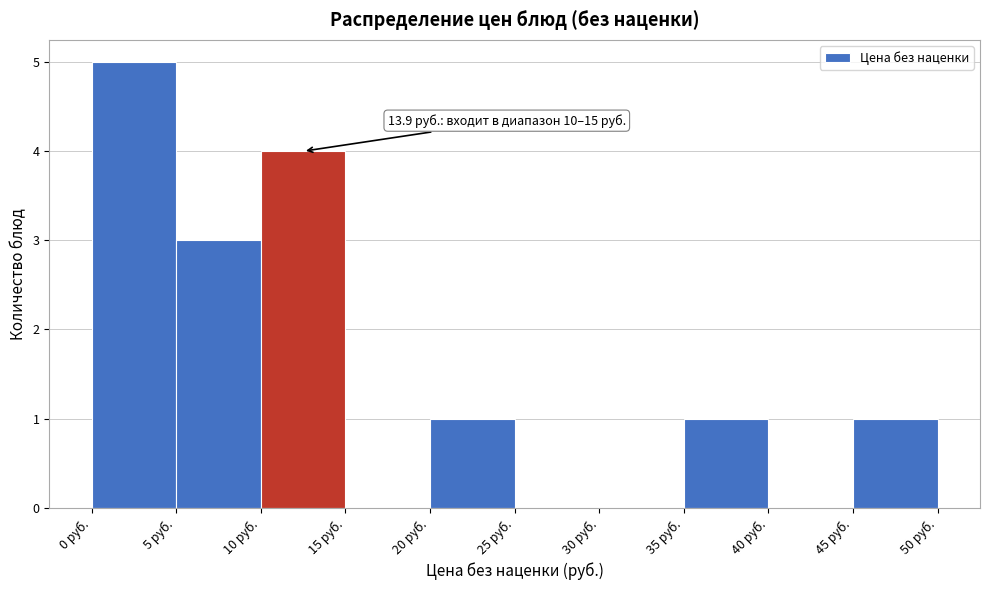

Over which range of the x-axis is the bar tallest?

0 to 5